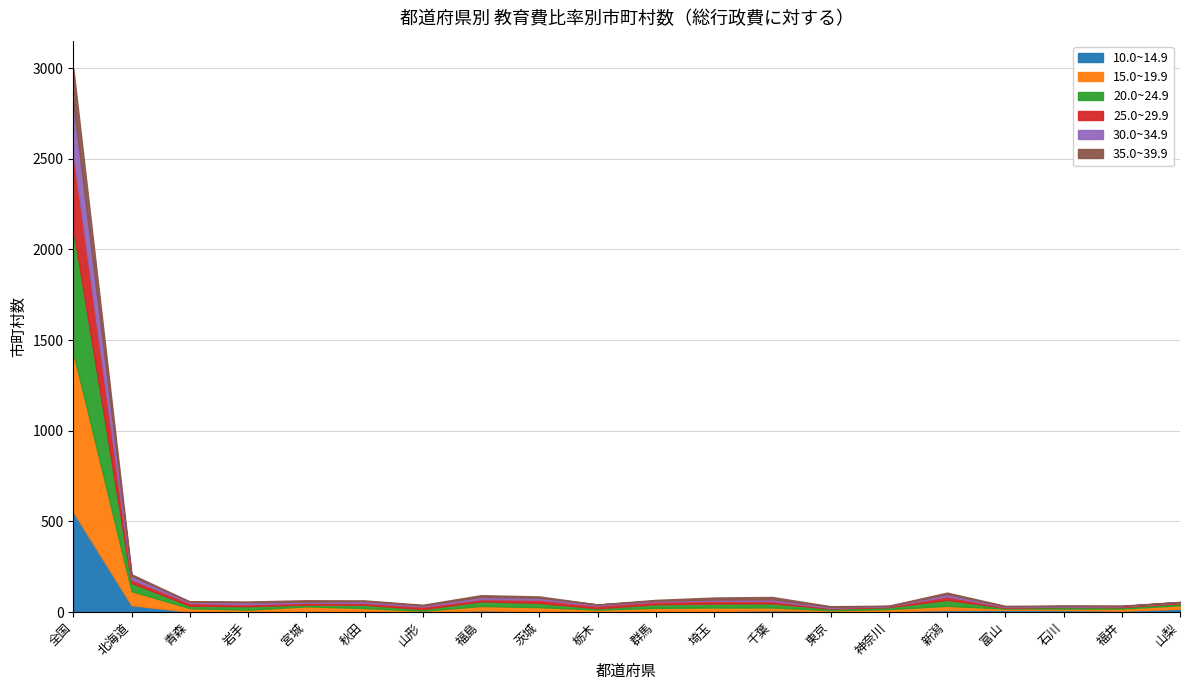

Reading right to left, what are all the values shown in this chart?

10.0~14.9: 山梨=18	福井=7	石川=11	富山=12	新潟=11	神奈川=5	東京=6	千葉=9	埼玉=6	群馬=5	栃木=2	茨城=4	福島=9	山形=1	秋田=5	宮城=4	岩手=3	青森=2	北海道=38	全国=553
15.0~19.9: 山梨=19	福井=12	石川=8	富山=7	新潟=23	神奈川=11	東京=4	千葉=16	埼玉=19	群馬=18	栃木=11	茨城=23	福島=24	山形=6	秋田=17	宮城=27	岩手=10	青森=19	北海道=77	全国=878
20.0~24.9: 山梨=11	福井=8	石川=9	富山=5	新潟=33	神奈川=11	東京=9	千葉=23	埼玉=22	群馬=20	栃木=8	茨城=23	福島=26	山形=9	秋田=18	宮城=10	岩手=19	青森=14	北海道=45	全国=682
25.0~29.9: 山梨=5	福井=5	石川=2	富山=3	新潟=19	神奈川=5	東京=4	千葉=13	埼玉=15	群馬=14	栃木=14	茨城=18	福島=12	山形=14	秋田=11	宮城=10	岩手=11	青森=15	北海道=20	全国=414
30.0~34.9: 山梨=2	福井=1	石川=3	富山=4	新潟=13	神奈川=1	東京=6	千葉=9	埼玉=7	群馬=5	栃木=6	茨城=11	福島=12	山形=6	秋田=9	宮城=6	岩手=11	青森=7	北海道=19	全国=284
35.0~39.9: 山梨=1	福井=2	石川=3	富山=3	新潟=8	神奈川=2	東京=3	千葉=13	埼玉=11	群馬=5	栃木=1	茨城=7	福島=10	山形=4	秋田=4	宮城=8	岩手=4	青森=1	北海道=9	全国=190